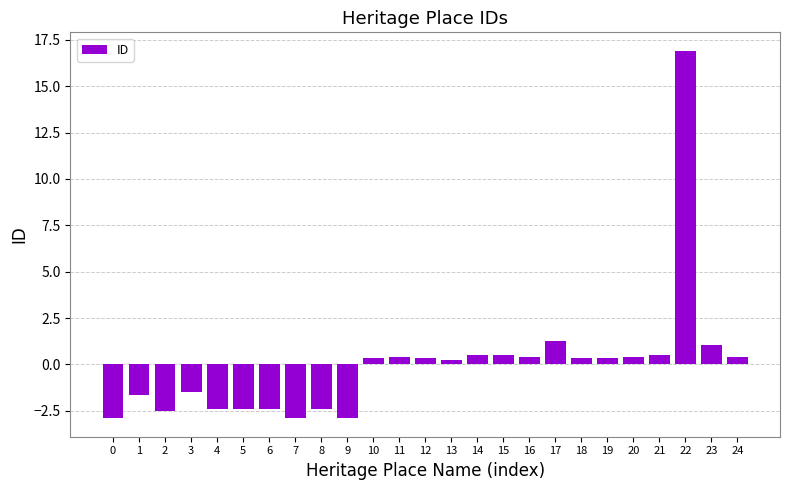

Count the number of values greater than 0.

15